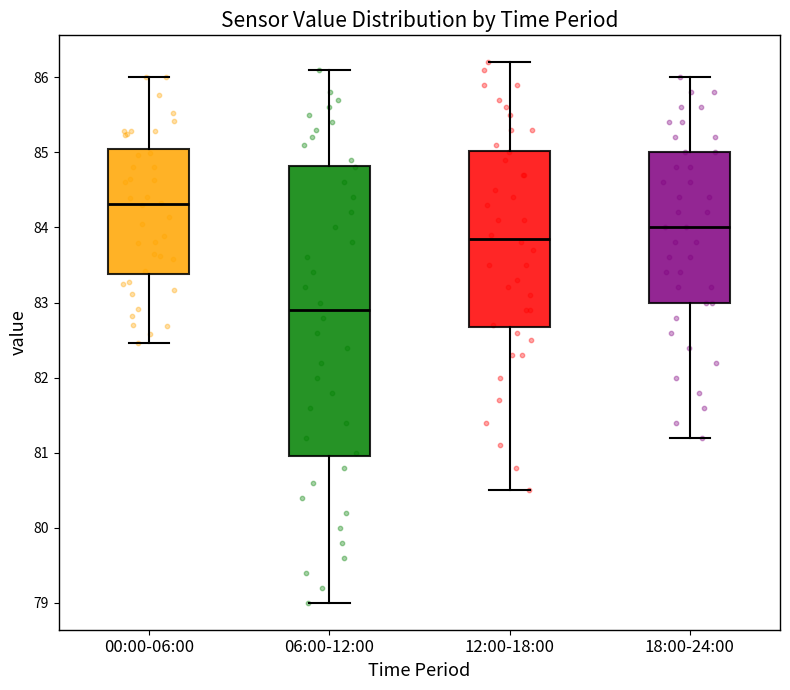

Where does the median line of the box for 18:00-24:00 sit on the y-axis? The values are not printed on the chart, so give them approximately, as read against the axis.

84.0